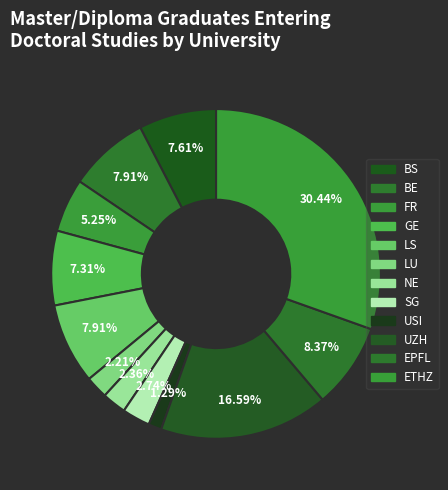

What percentage is the ETHZ slice, to the nearest percent?

30%